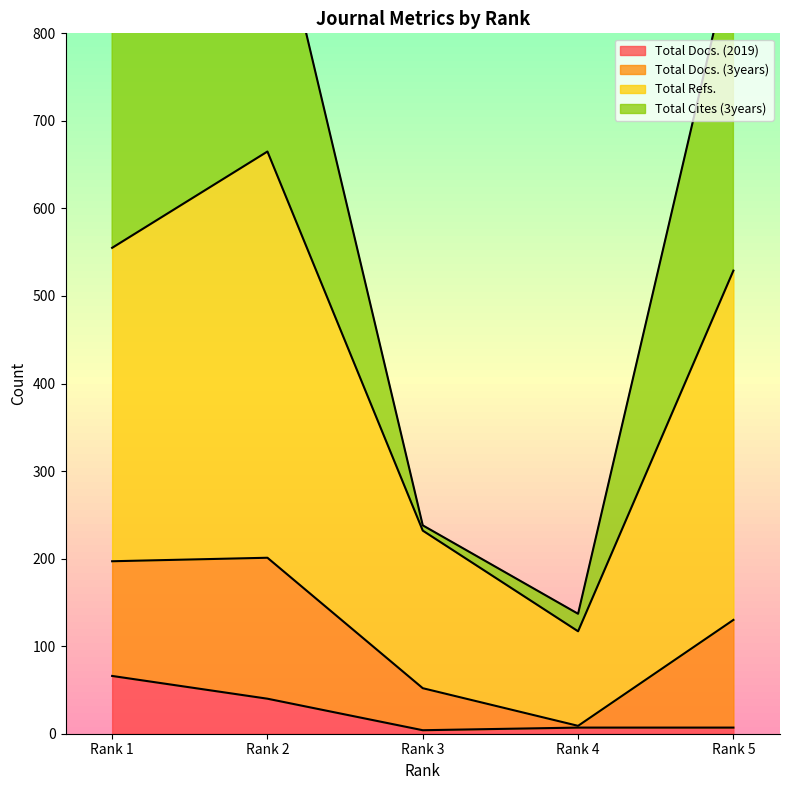

What is the maximum value for Total Docs. (2019)?

66